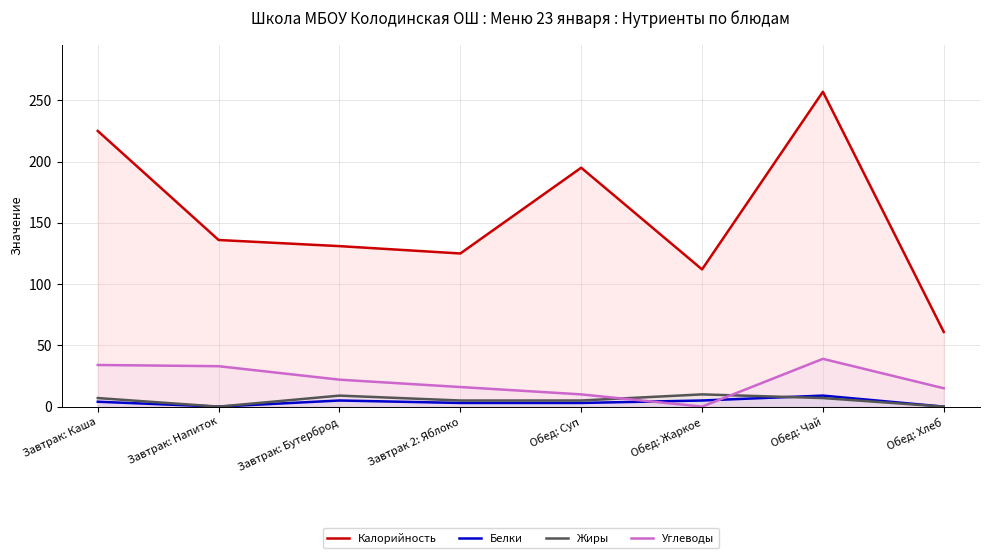

At which label does Жиры reach its minimum?

Завтрак: Напиток